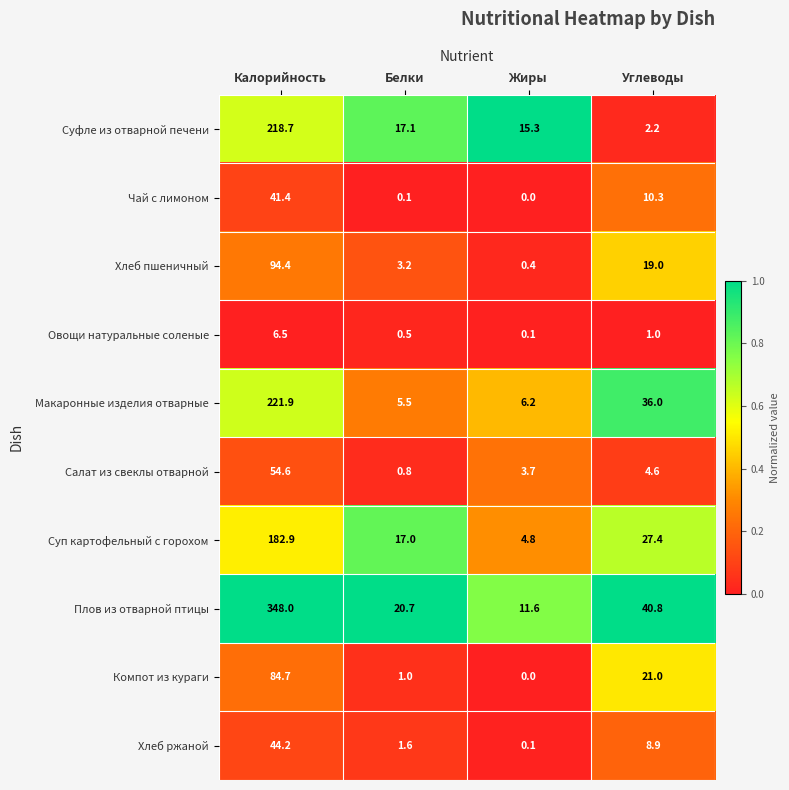

The value of Салат из свеклы отварной at Белки is 0.8. True or false?

True